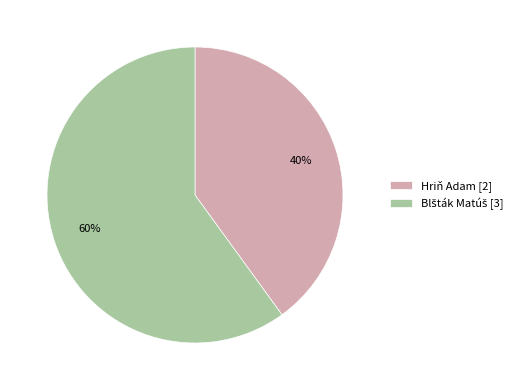

To the nearest percent, what is the difference between the largest and smallest slice percentages?

20%